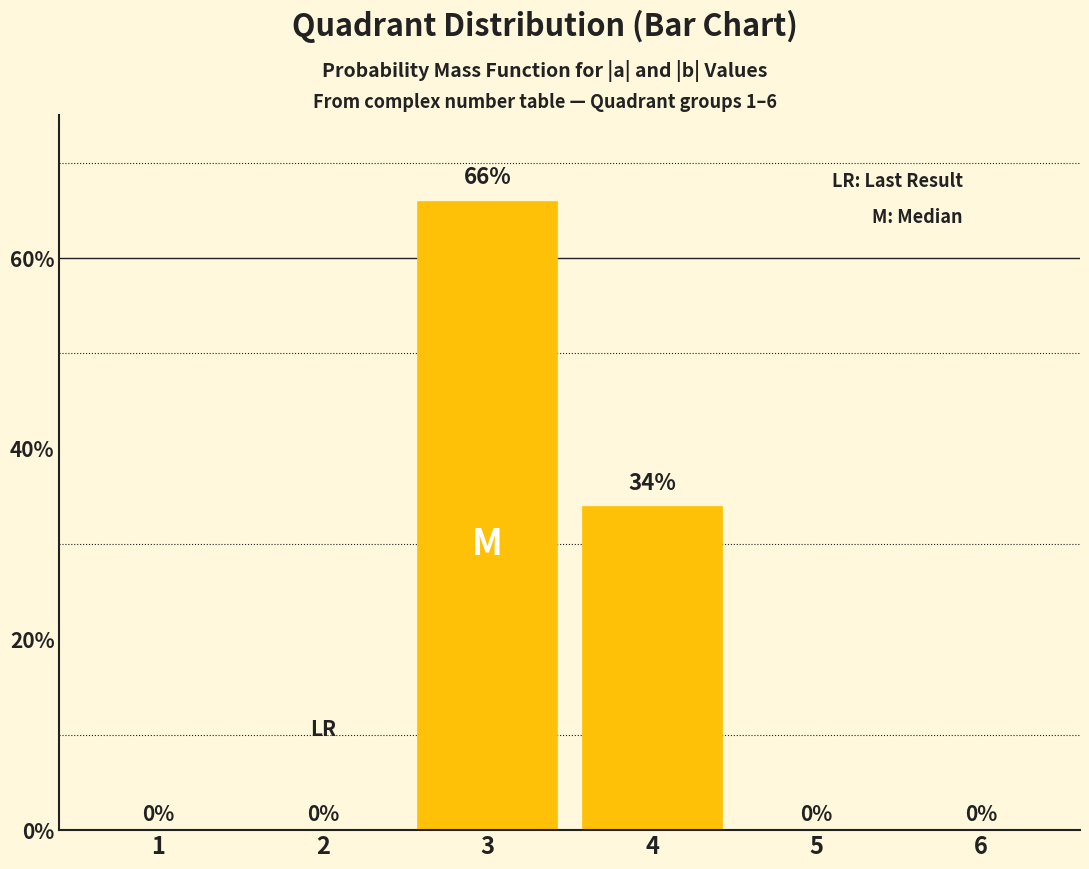

Are the bars horizontal?

No